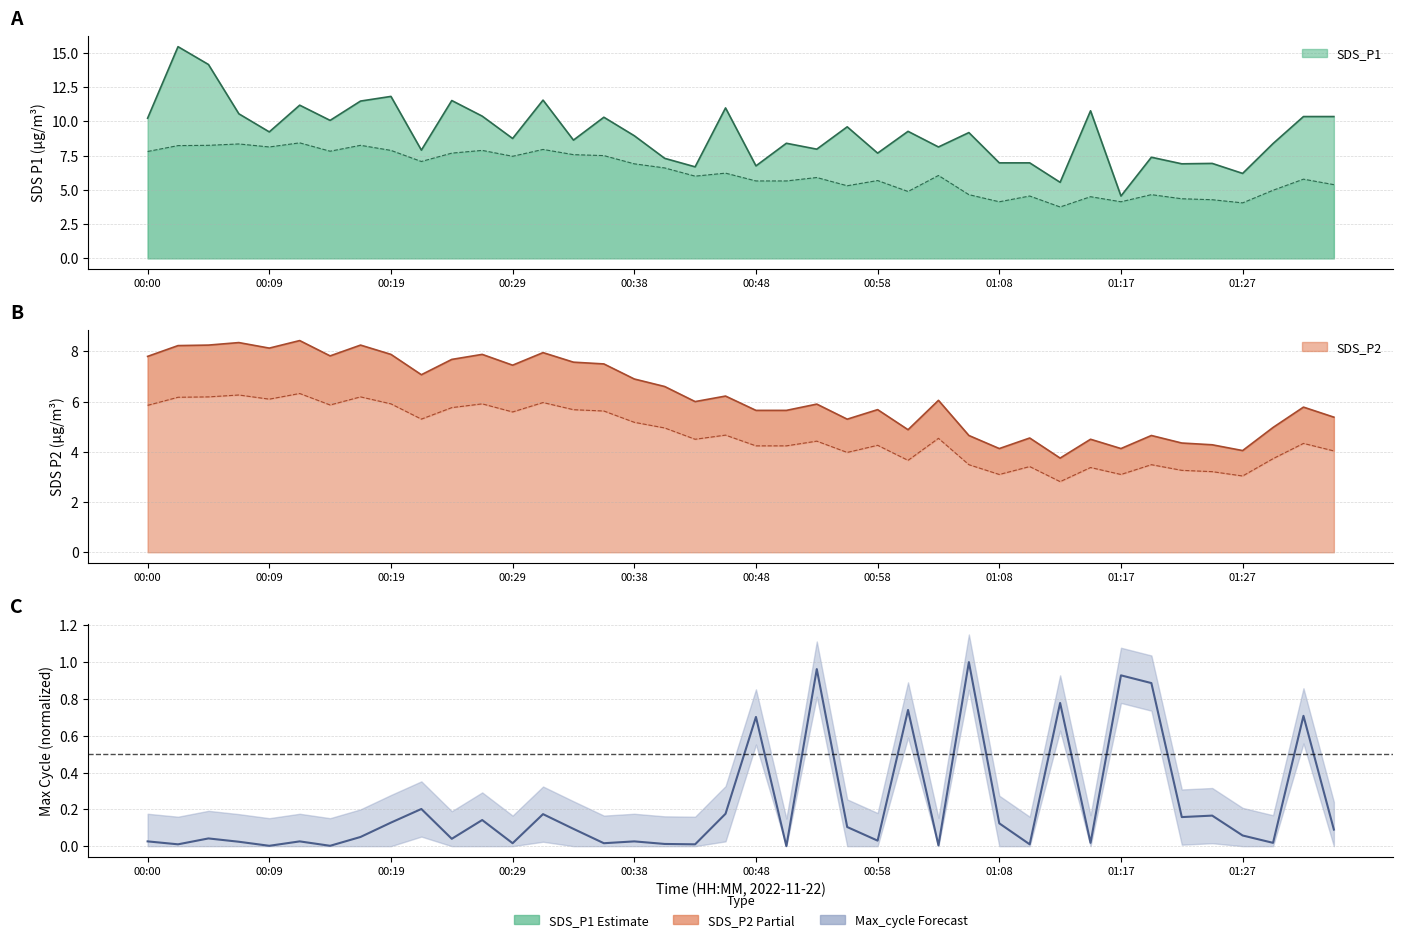

How many series are shown in this chart?

3